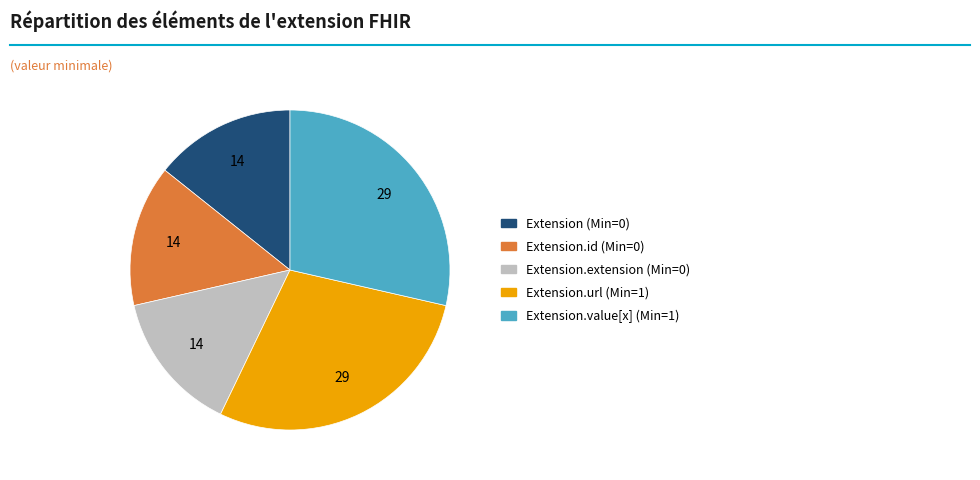

Is there a majority slice in this chart?

No